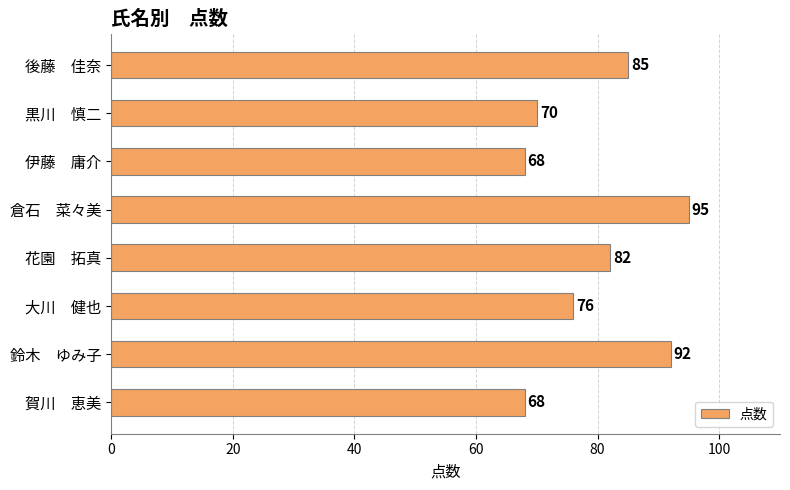

What is the sum of all values?

636